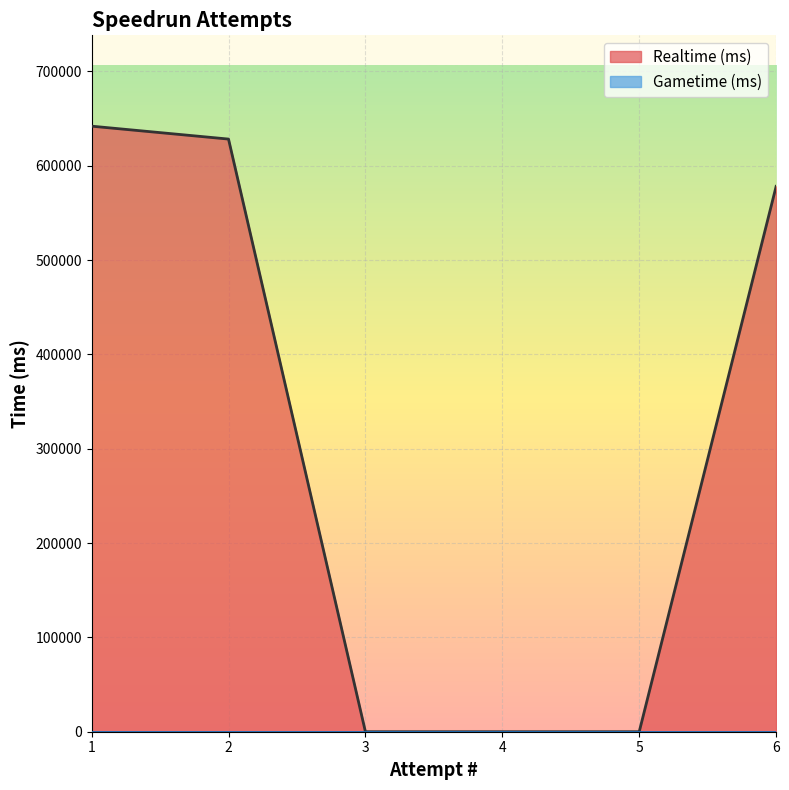

At how many categories does at least one series exceed 368004?

3